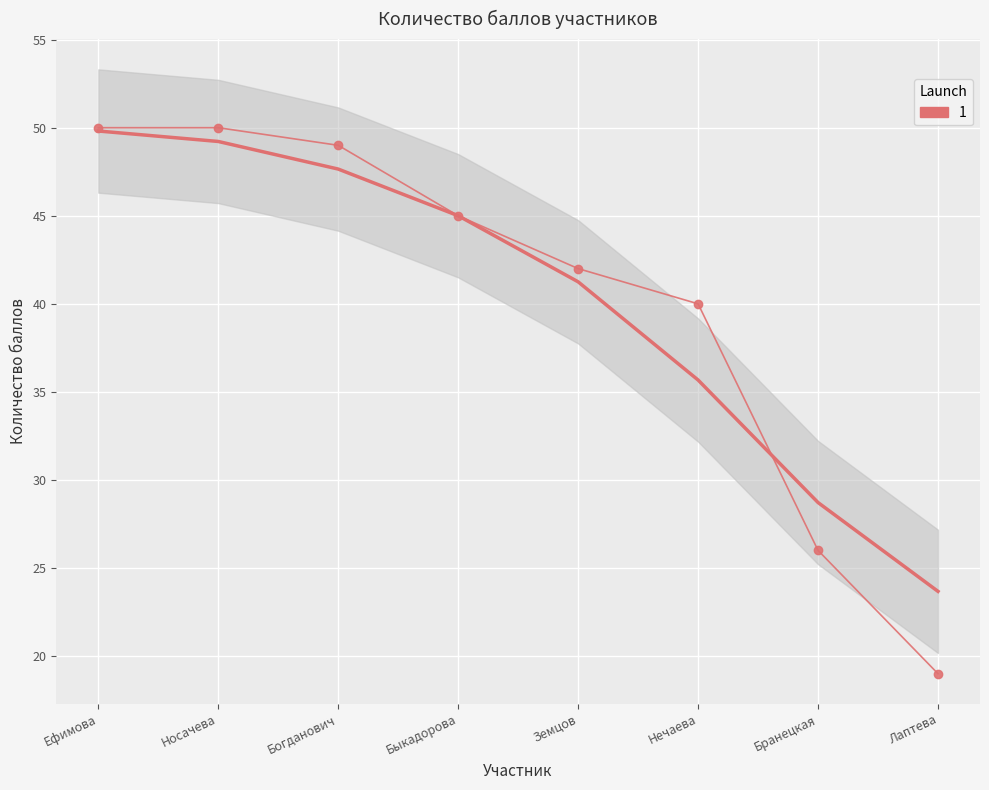

What is the label of the 1st point from the right?

Лаптева